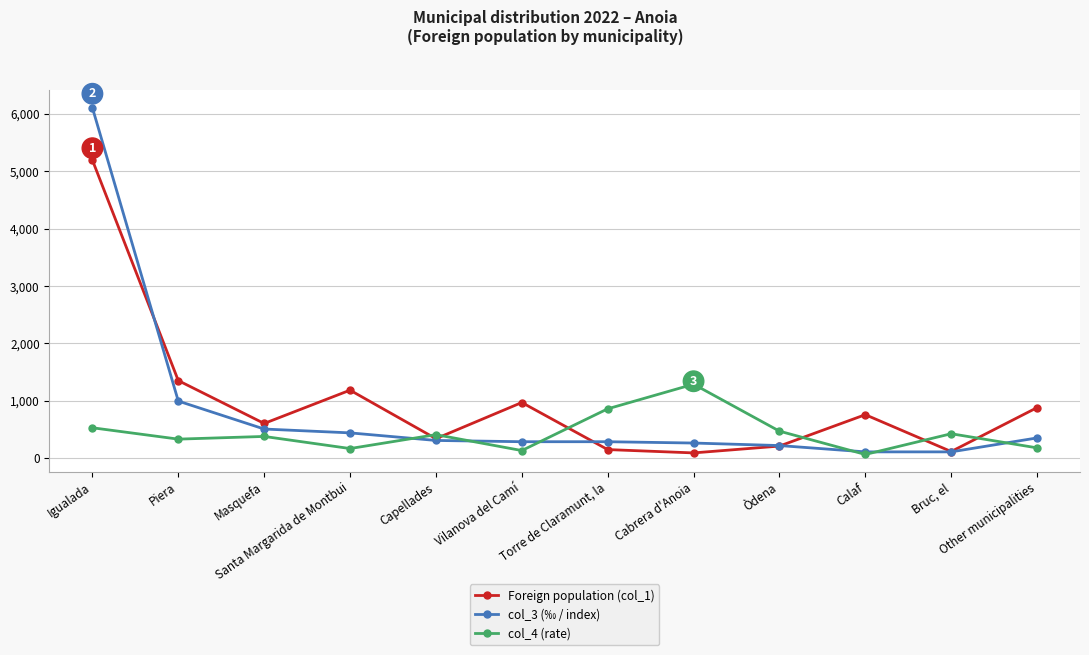

Where do col_3 (‰ / index) and col_4 (rate) first cross each other?

Santa Margarida de Montbui and Capellades